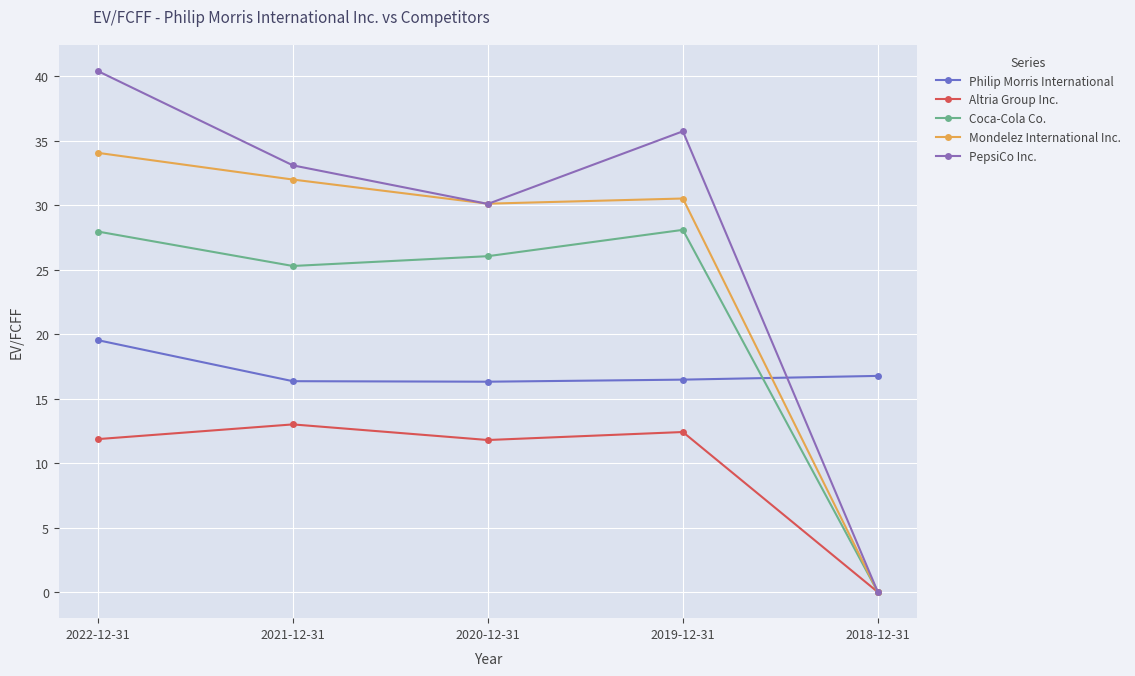

How many positive values does the Coca-Cola Co. series have?

4